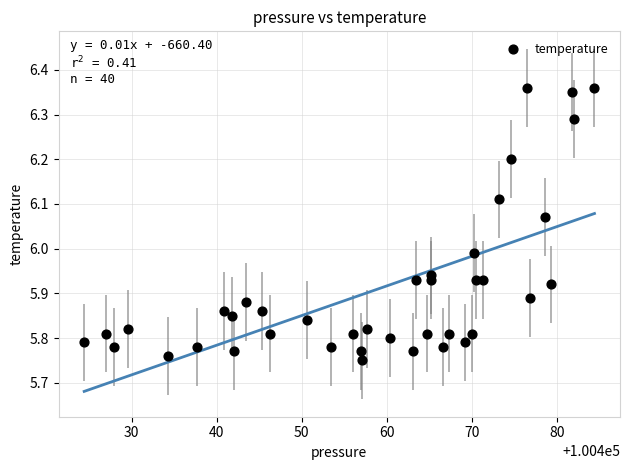

What is the range of X values (max minus min)?

60.0